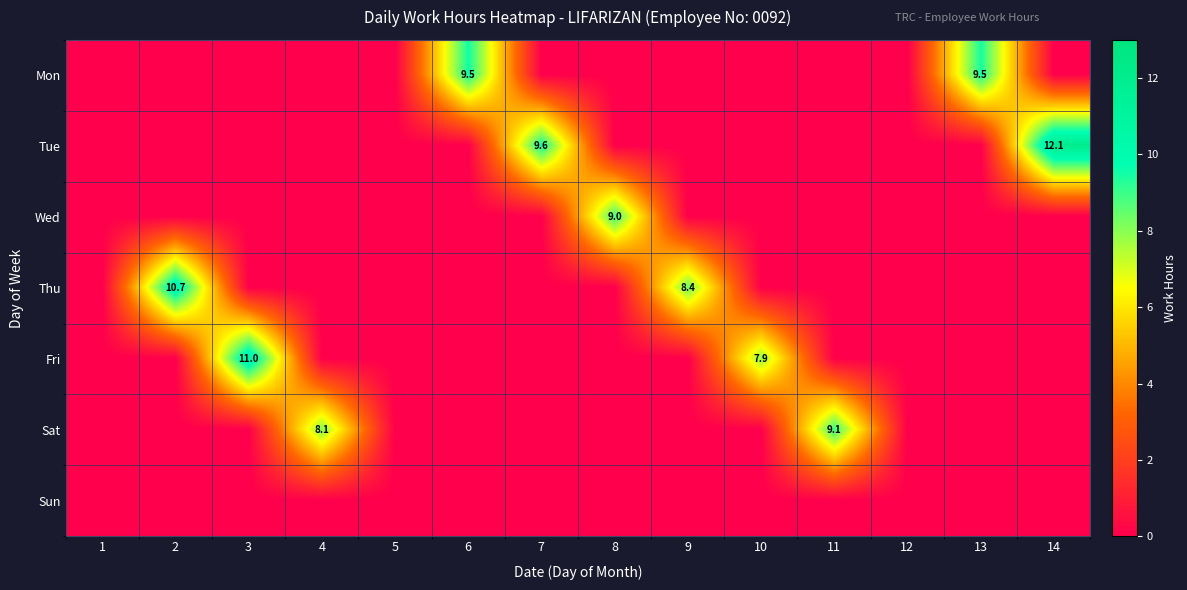

What is the maximum value for Mon?

9.5